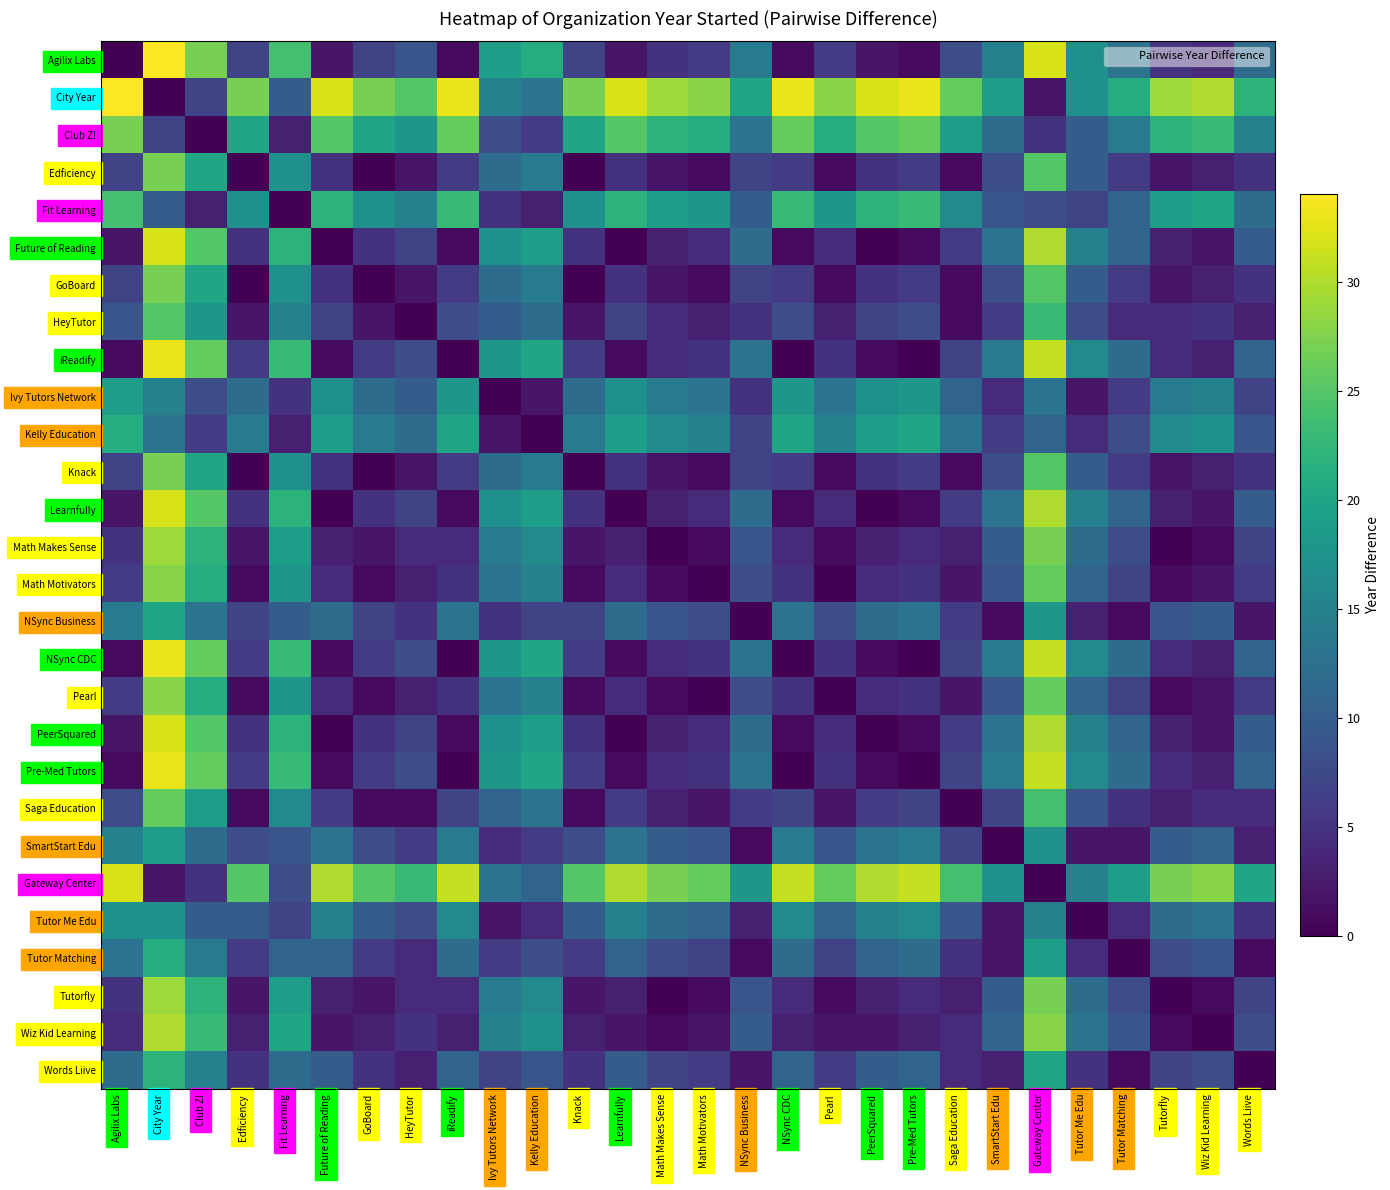

Rank the series by their maximum value, from highest to lowest.

Agilix Labs, City Year, iReadify, NSync CDC, Pre-Med Tutors, Future of Reading, Learnfully, PeerSquared, Gateway Center, Wiz Kid Learning, Math Makes Sense, Tutorfly, Math Motivators, Pearl, Club Z!, Edficiency, GoBoard, Knack, Saga Education, HeyTutor, Fit Learning, Words Liive, Kelly Education, Tutor Matching, NSync Business, Ivy Tutors Network, SmartStart Edu, Tutor Me Edu